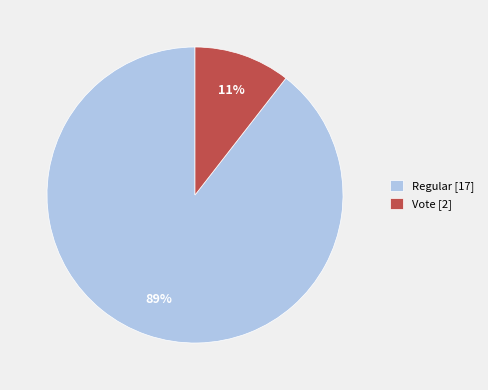

How many slices are in this pie chart?

2